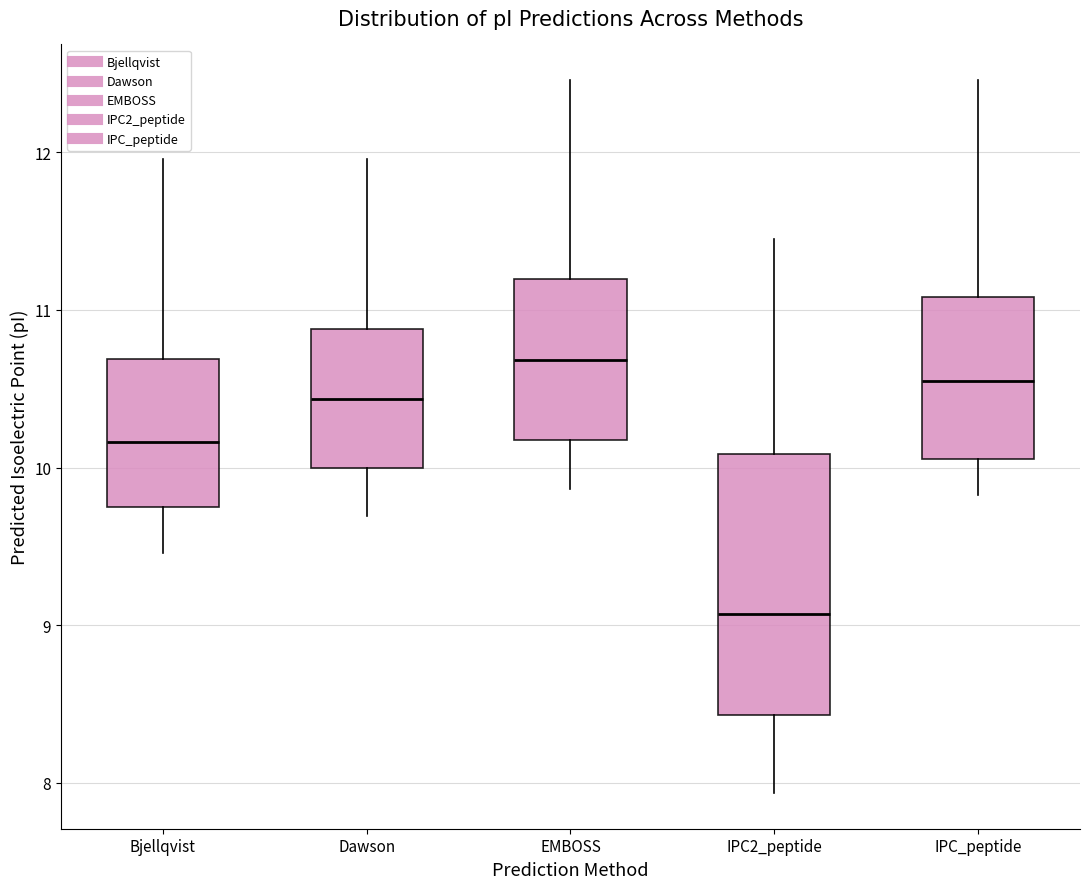

Which box is the tallest, from its lower edge to its upper edge?

IPC2_peptide